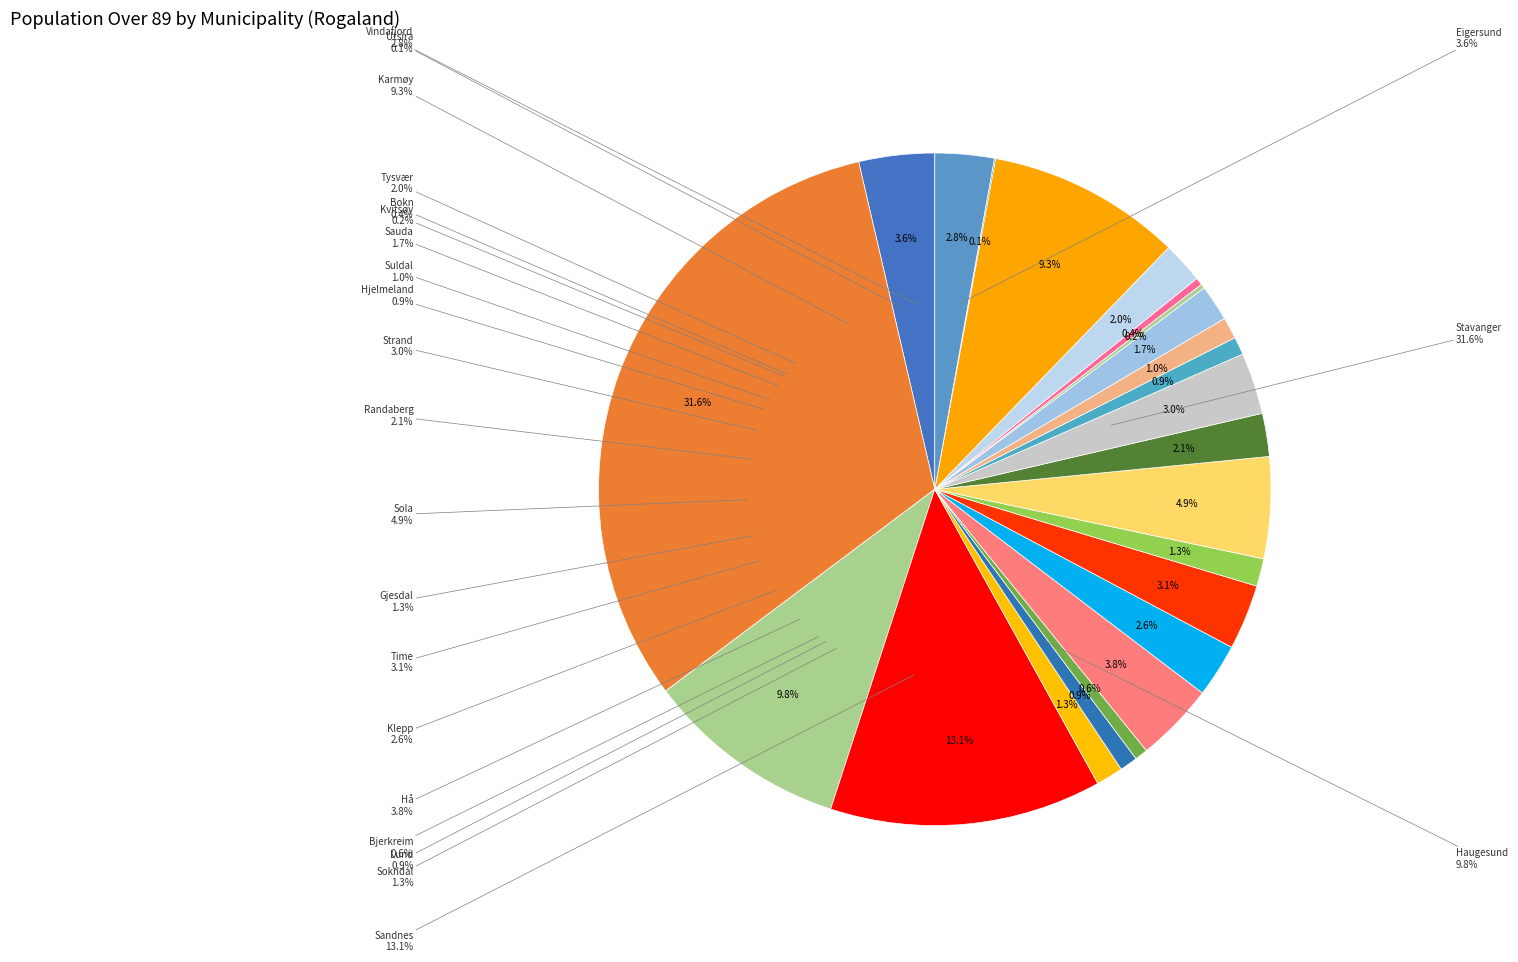

Which slice is the largest?

Stavanger